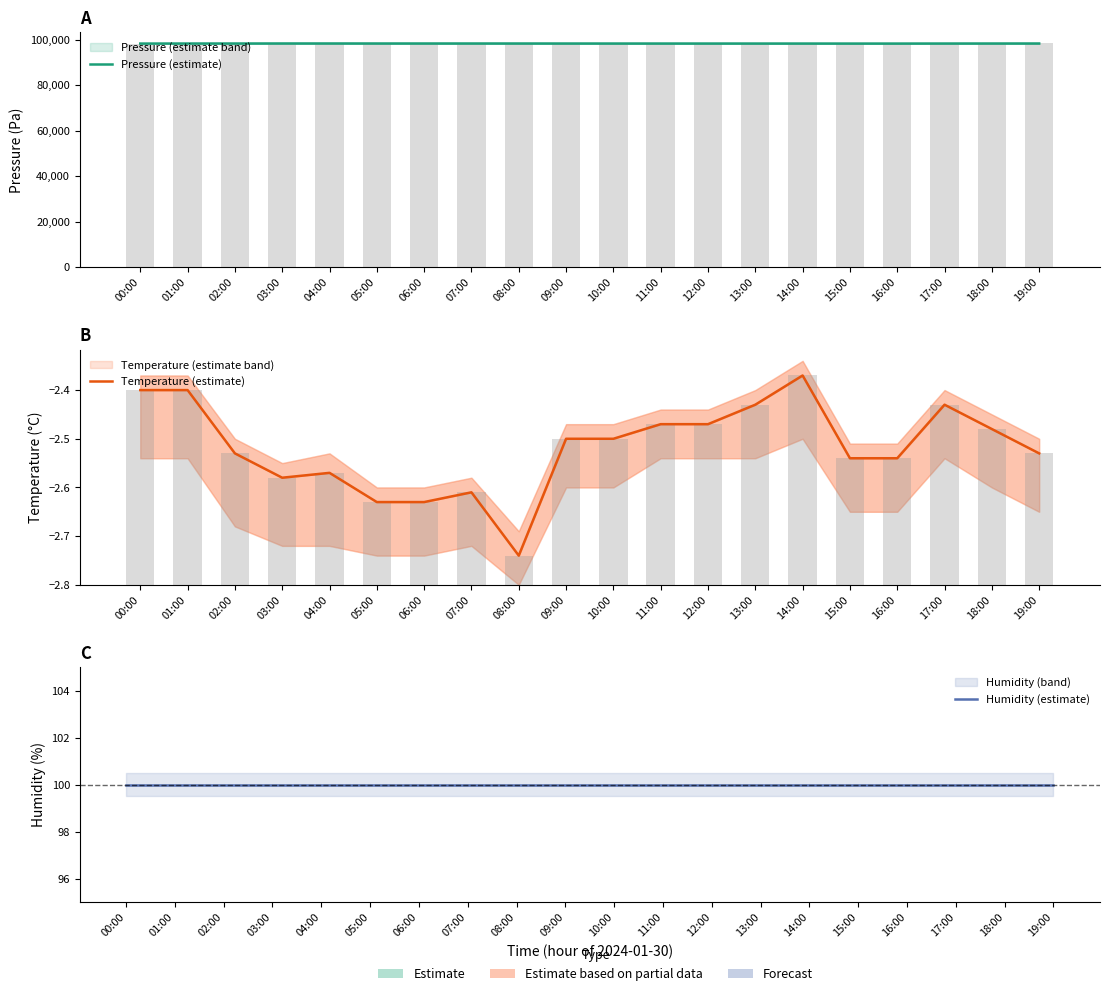

Reading right to left, transcribe all the data shown in this chart.

Pressure (estimate): 98275.8	98267.6	98260.4	98242.4	98245.0	98252.2	98253.5	98254.7	98257.2	98260.1	98265.2	98272.3	98274.7	98276.6	98277.4	98283.8	98282.2	98268.0	98262.7	98242.1
Temperature (estimate): -2.5	-2.5	-2.4	-2.5	-2.5	-2.4	-2.4	-2.5	-2.5	-2.5	-2.5	-2.7	-2.6	-2.6	-2.6	-2.6	-2.6	-2.5	-2.4	-2.4
Humidity (estimate): 100.0	100.0	100.0	100.0	100.0	100.0	100.0	100.0	100.0	100.0	100.0	100.0	100.0	100.0	100.0	100.0	100.0	100.0	100.0	100.0